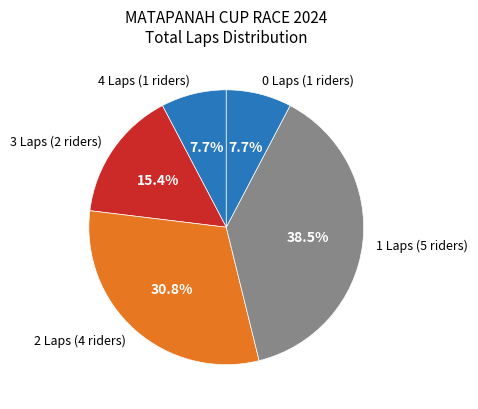

Between 4 Laps (1 riders) and 3 Laps (2 riders), which is larger?

3 Laps (2 riders)